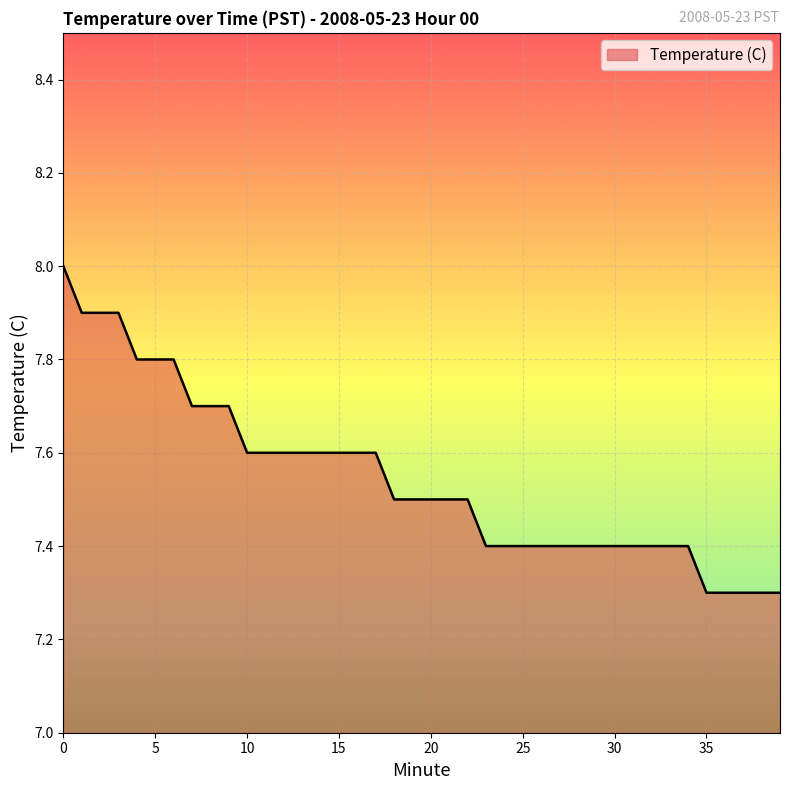

What is the difference between the maximum and minimum values?

0.7